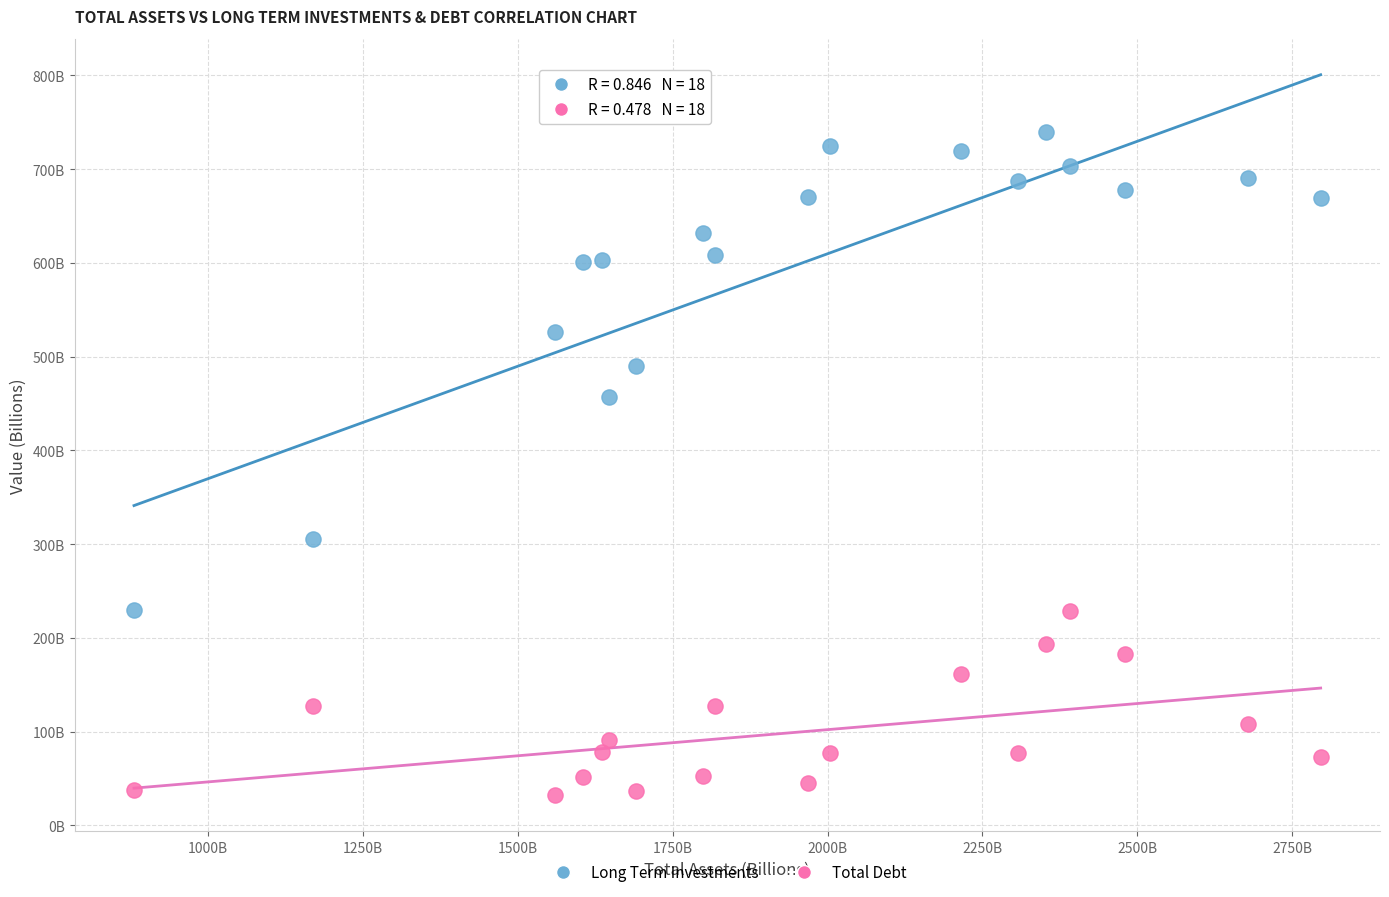

What are all the series names shown in the legend?

Long Term Investments, Total Debt